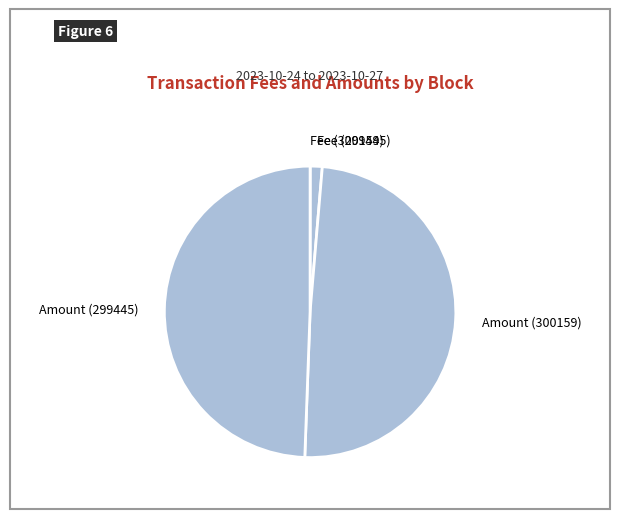

Approximately how many times larger is the value at Amount (300159) compared to Fee (299445)?

37.1